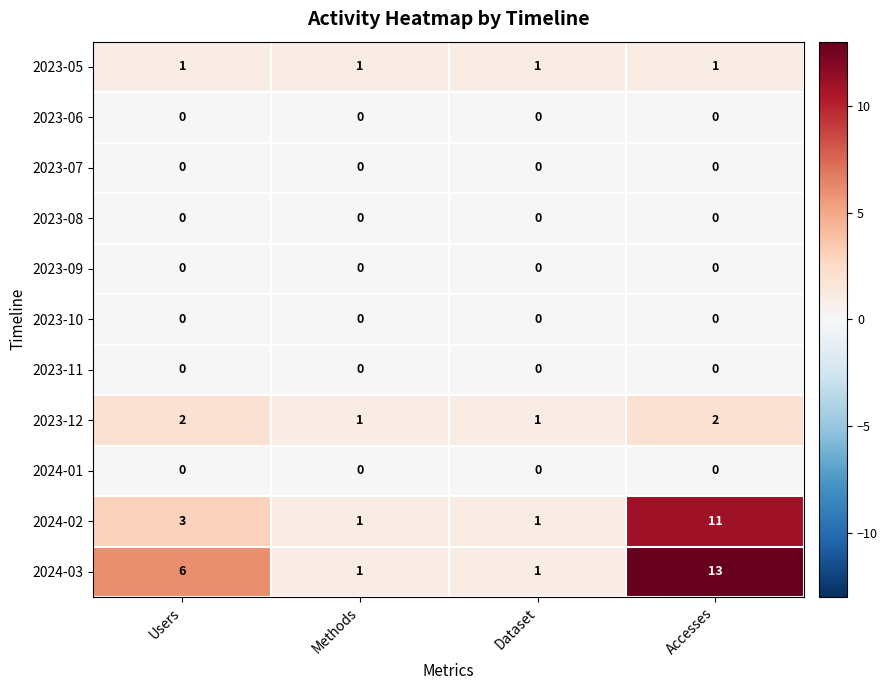

Between Users and Accesses, which series saw the biggest shift?

2024-02